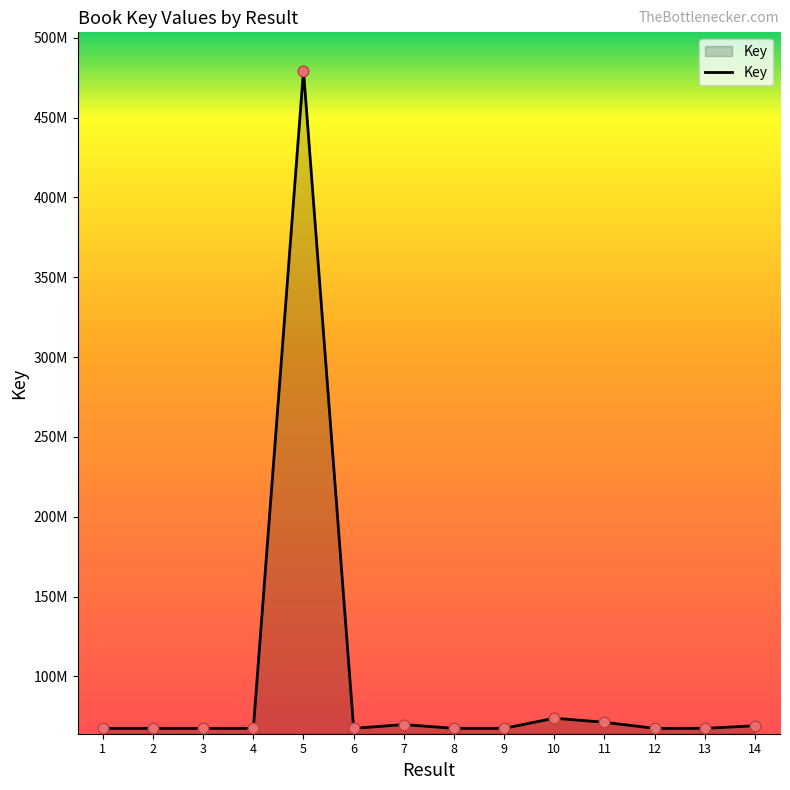

Does the chart have visible grid lines?

No